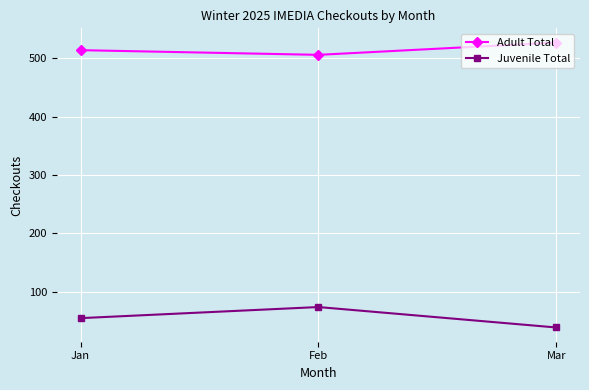

What are all the series names shown in the legend?

Adult Total, Juvenile Total